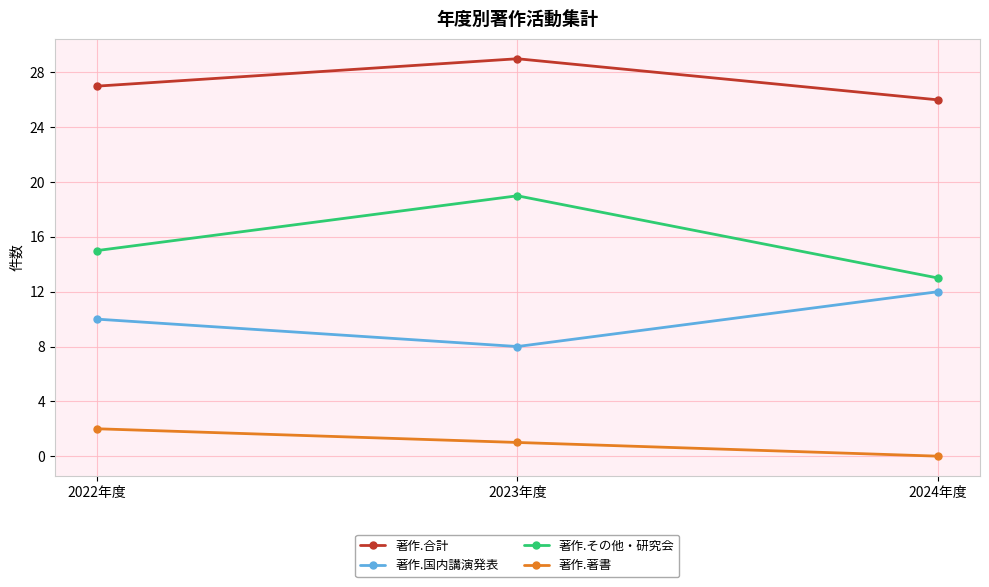

Count the number of categories in the chart.

3